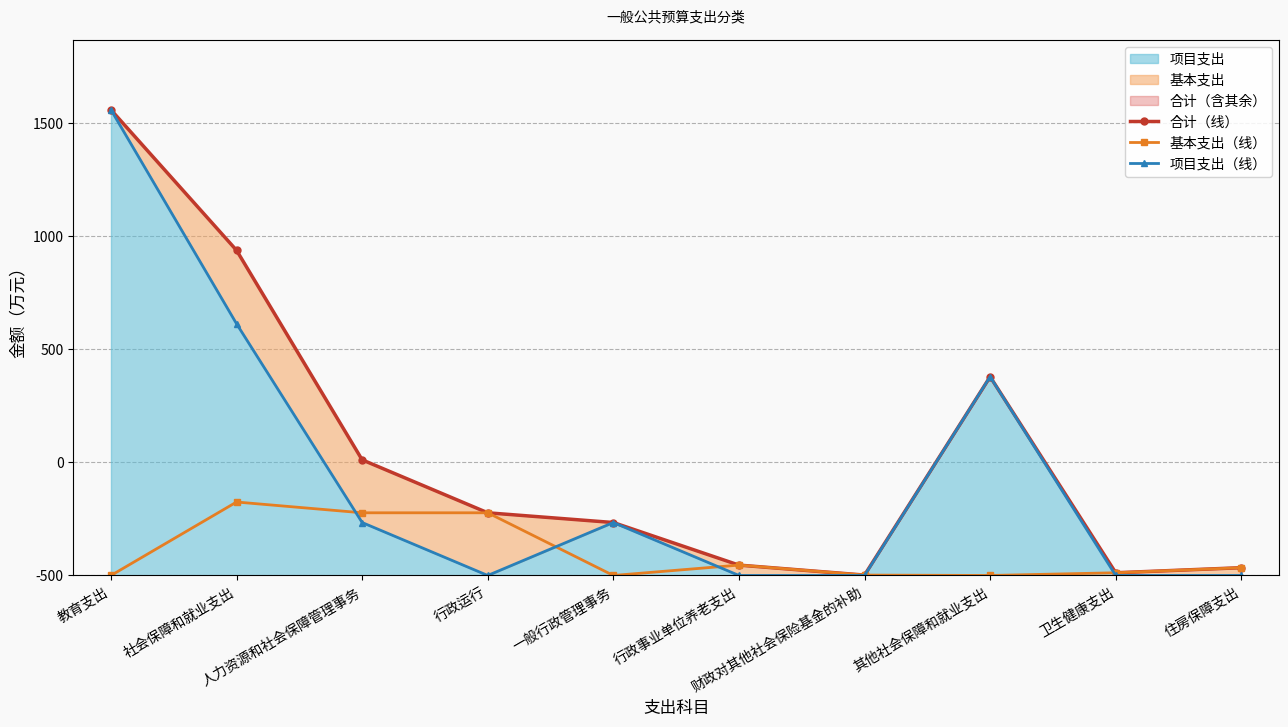

True or false: 项目支出（线） and 基本支出（线） intersect in this chart.

True